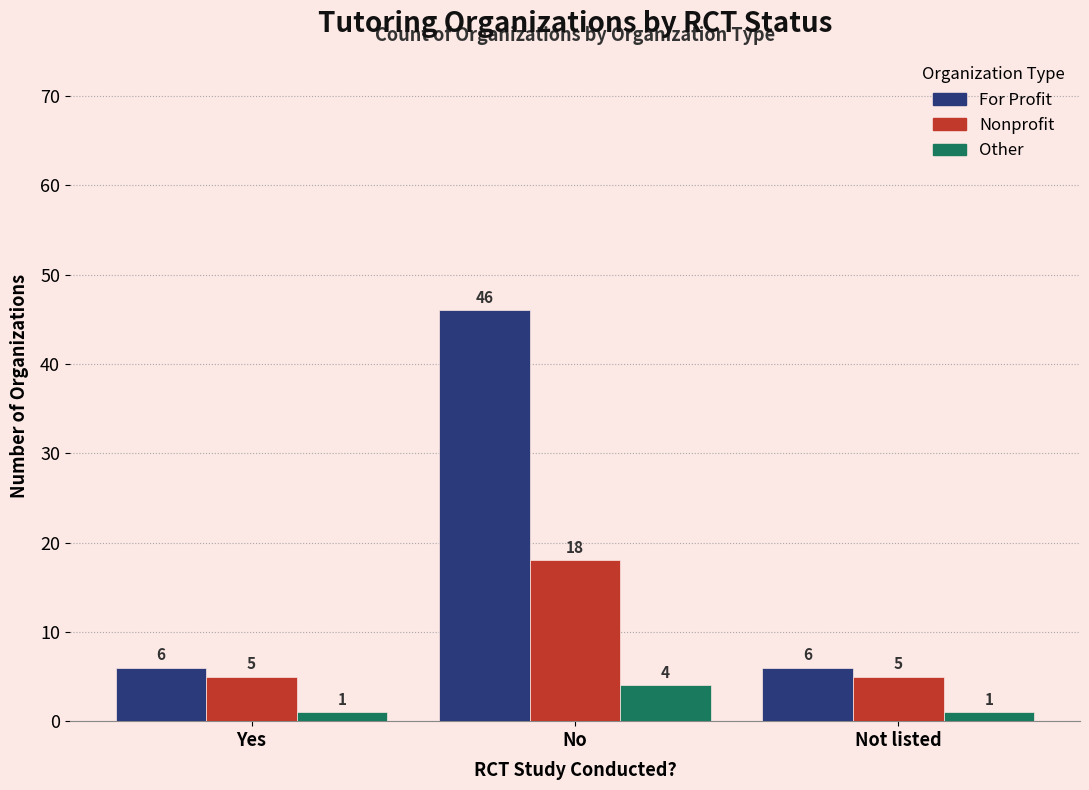

Which series has the largest total across all categories?

For Profit